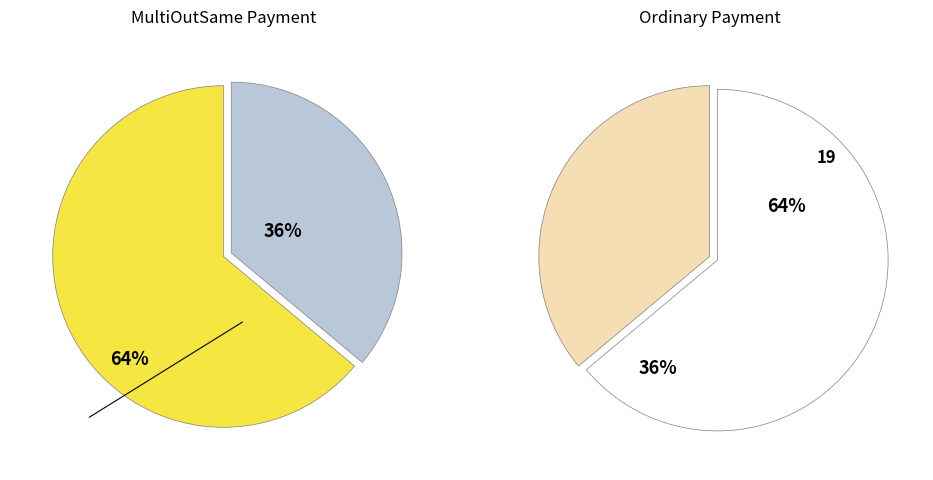

What percentage is the 379243 slice, to the nearest percent?

36%